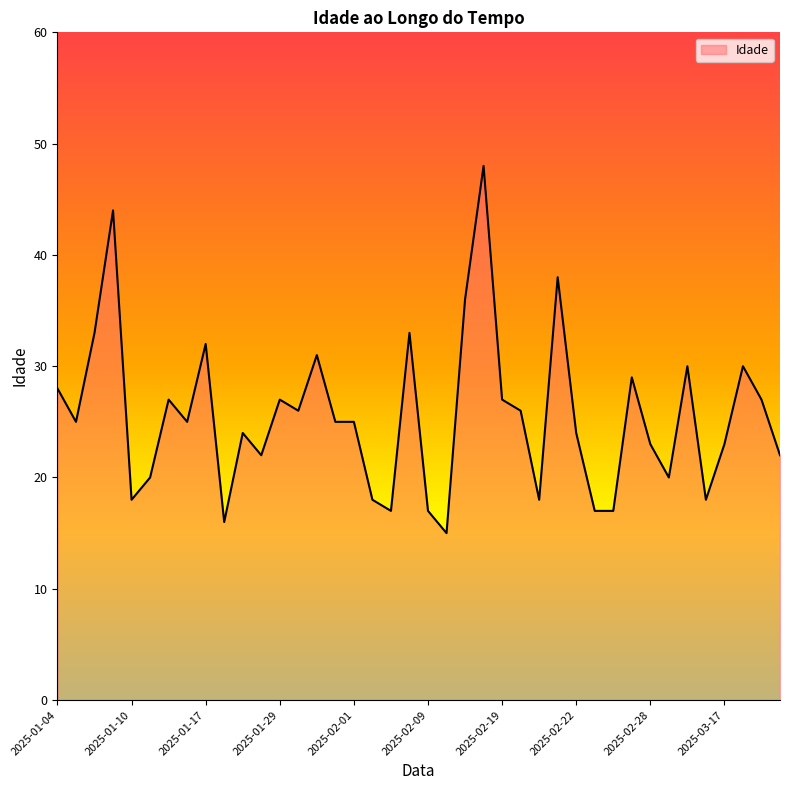

What is the difference between the maximum and minimum values?

33